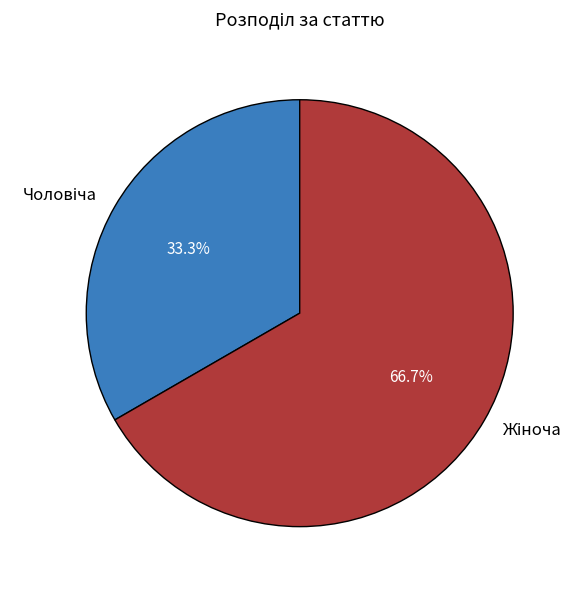

Is there a majority slice in this chart?

Yes